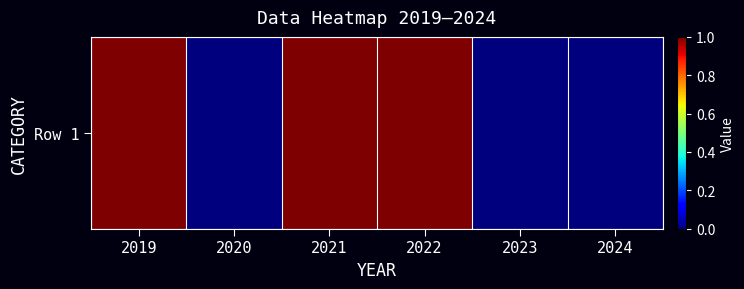

Reading right to left, extract all data points from this chart.

2024=0	2023=0	2022=1	2021=1	2020=0	2019=1